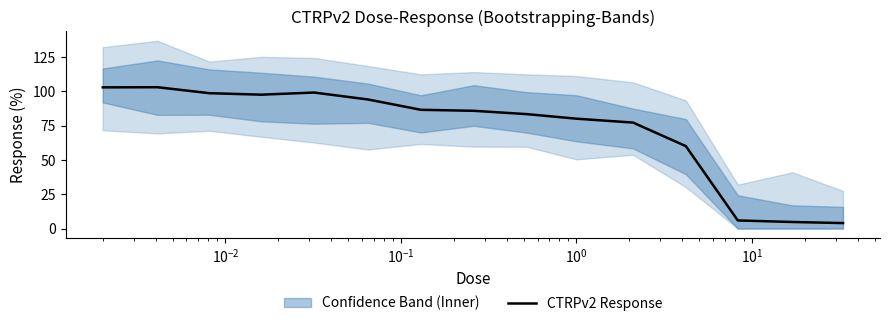

Is it true that the value at $\mathdefault{10^{-4}}$ is 136.4?

False